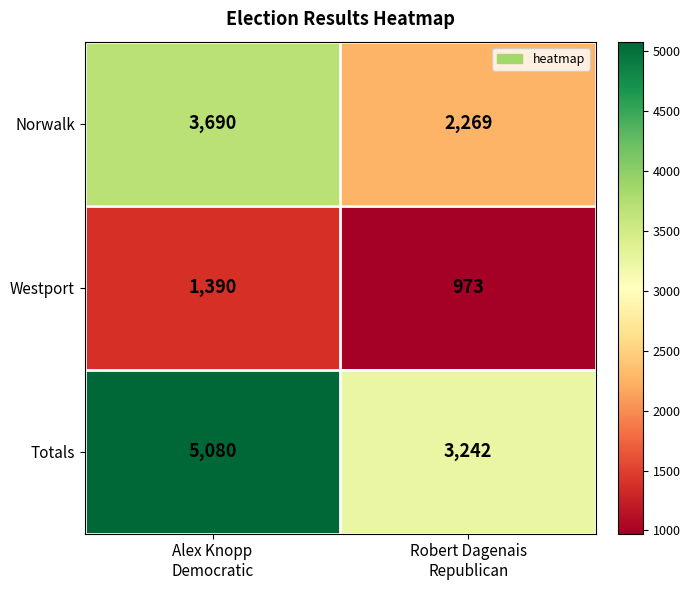

What is the minimum value for Norwalk?

2269